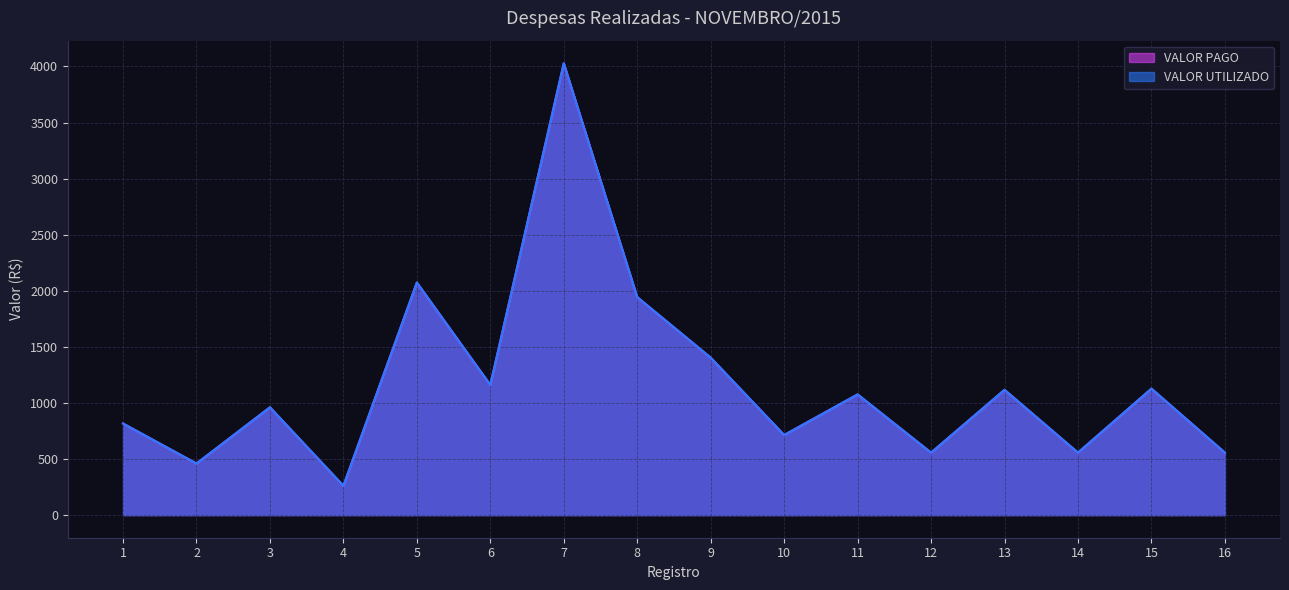

What is the sum of all VALOR PAGO values?

18816.1